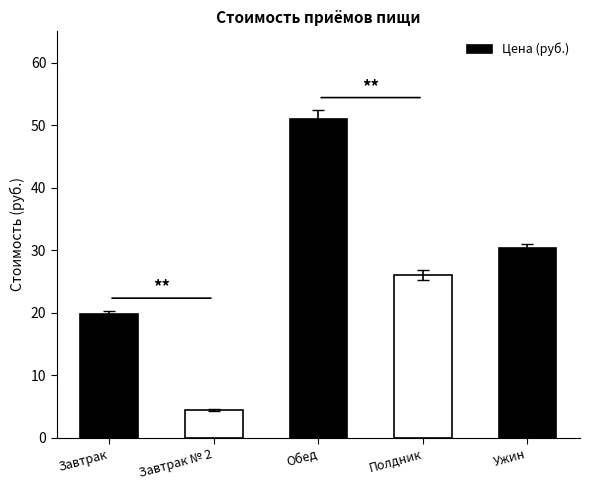

Between Полдник and Обед, which is larger?

Обед